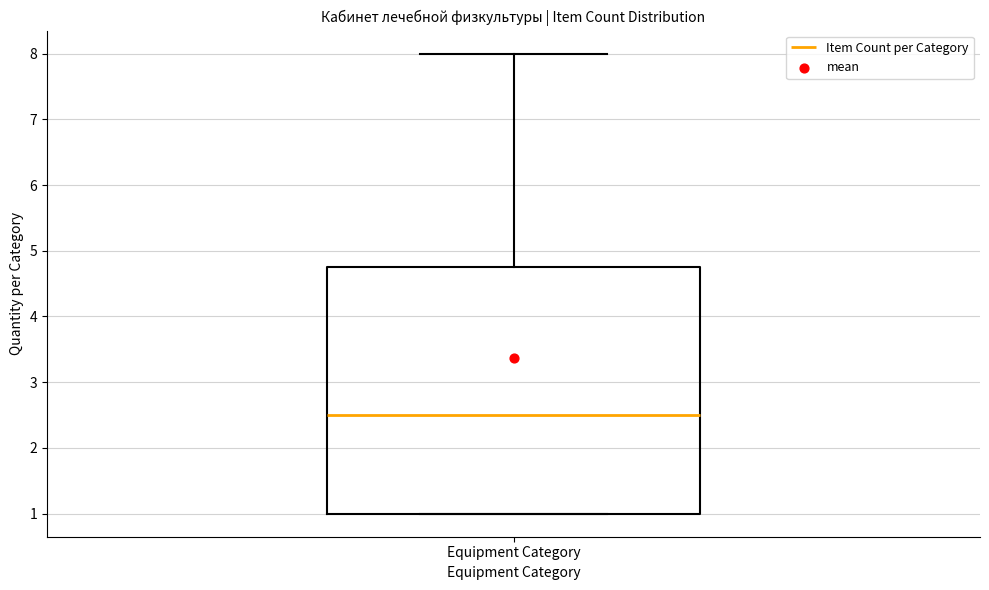

Where is the upper edge of the box for Equipment Category on the y-axis? The values are not printed on the chart, so give them approximately, as read against the axis.

4.8